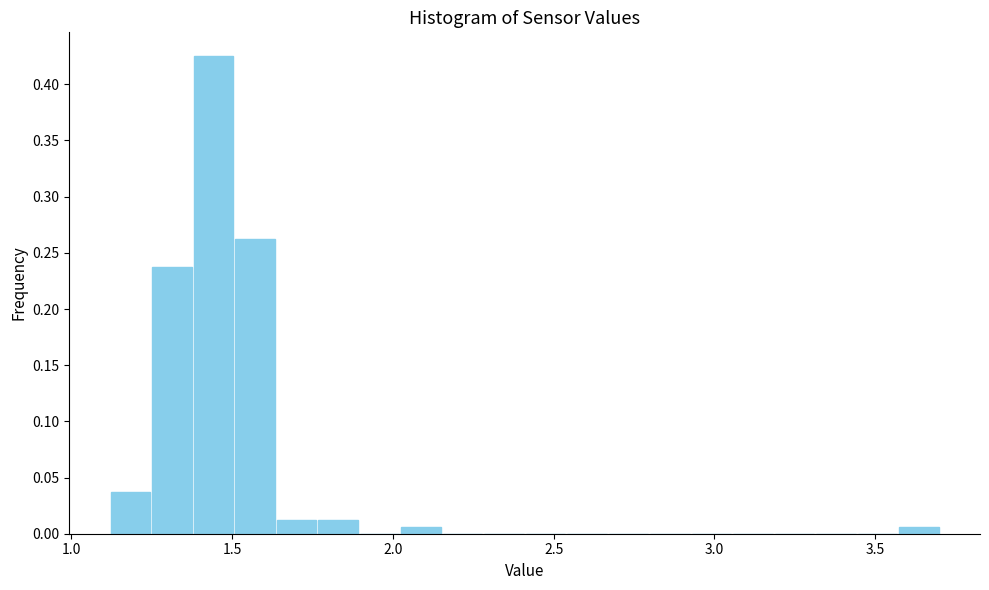

Around what value on the x-axis is the tallest bar? Give the approximate position of its centre, as read against the axis.

1.45